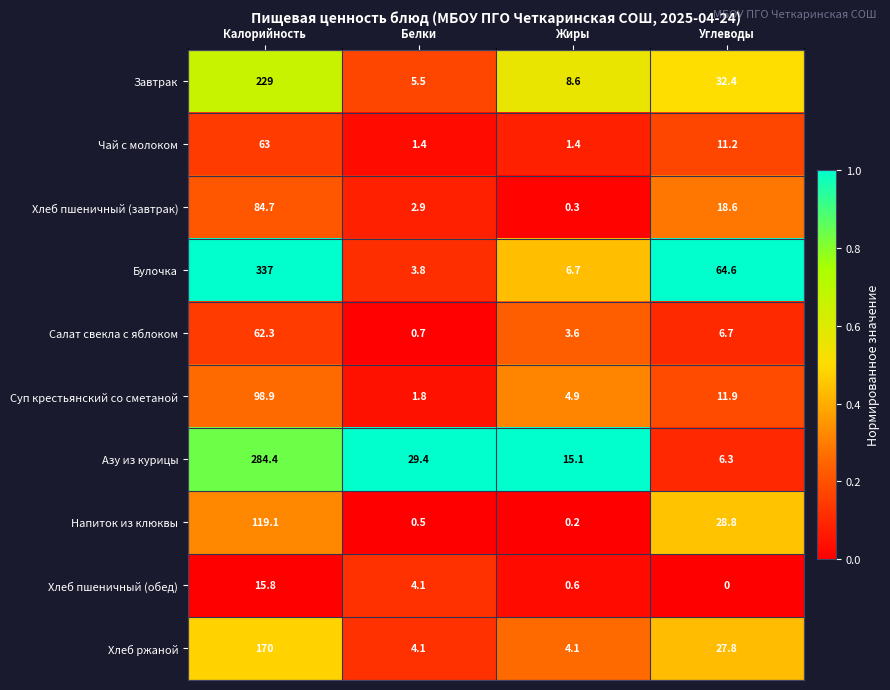

What is the maximum value for Хлеб пшеничный (обед)?

15.8